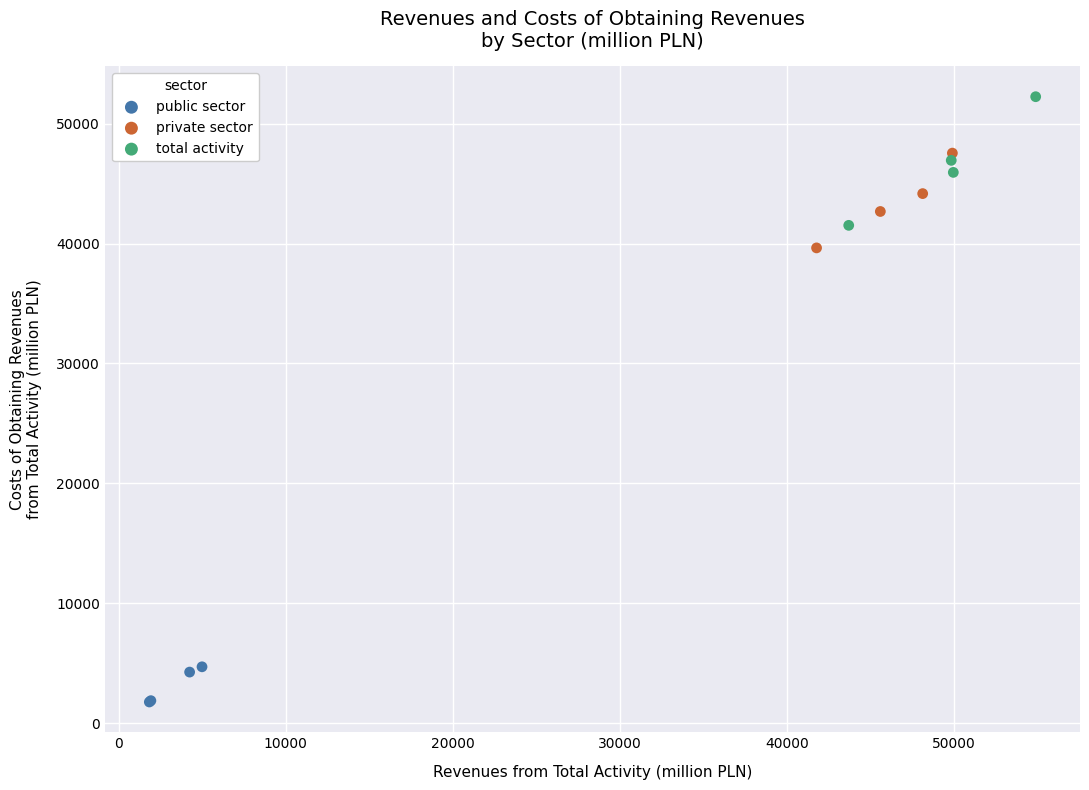

Which series reaches the maximum Y coordinate?

total activity